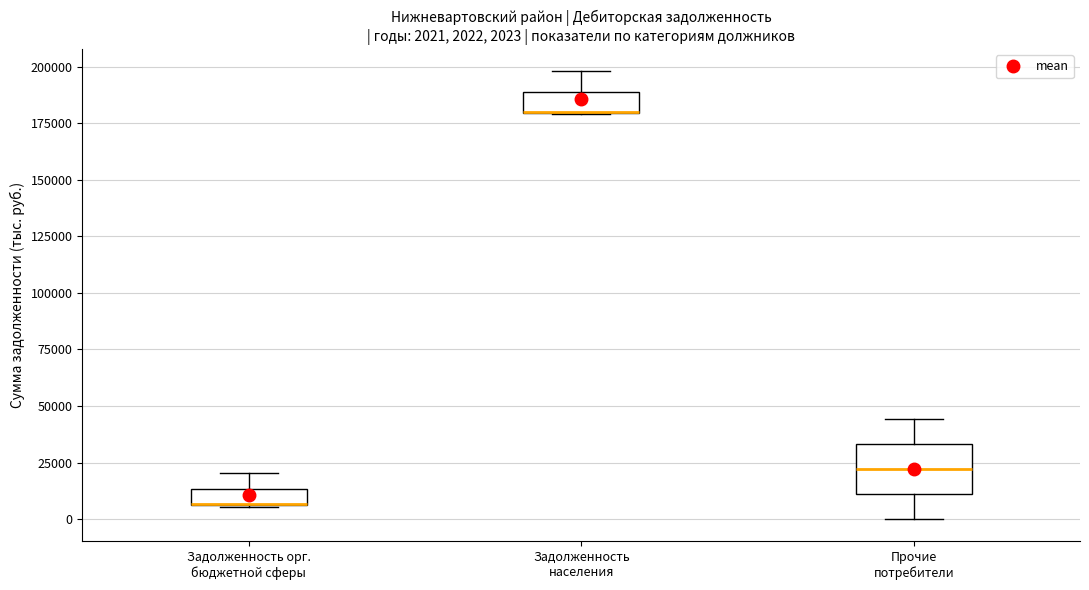

Comparing the boxes themselves (not the whiskers), which one is the tallest?

Прочие потребители